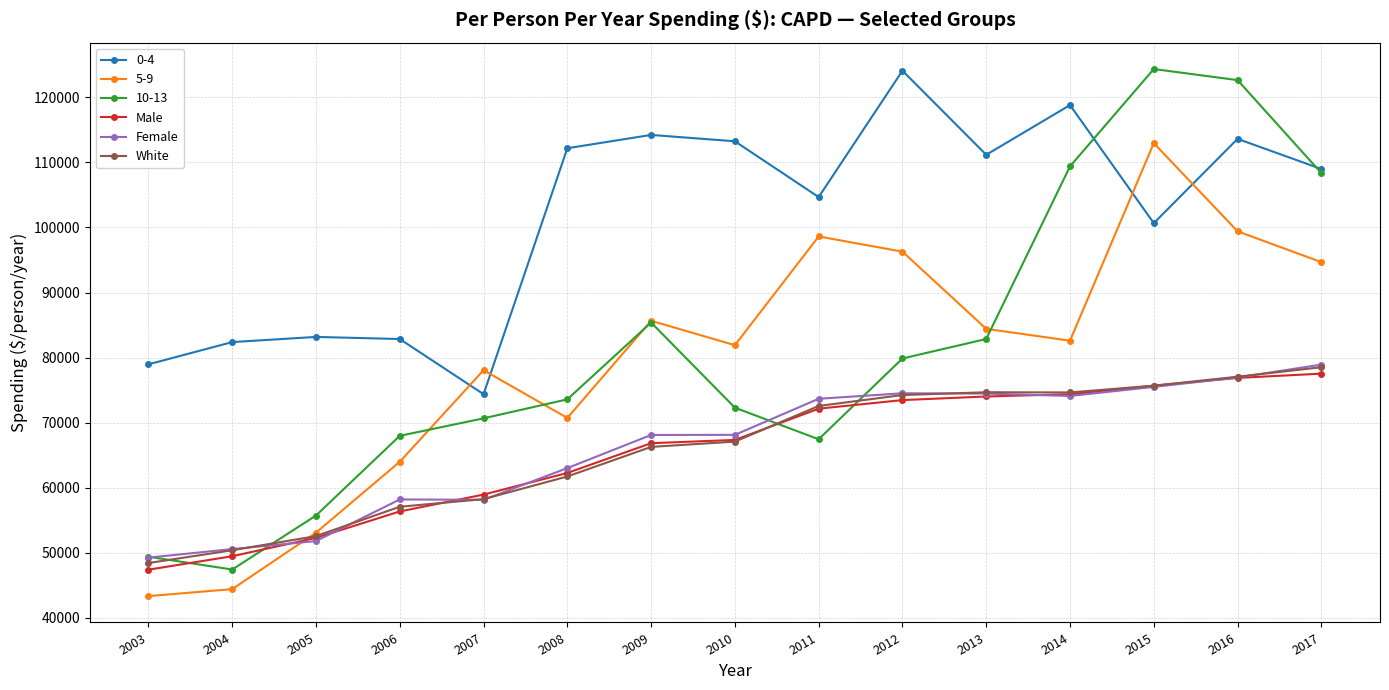

How many categories are shown in the chart?

15